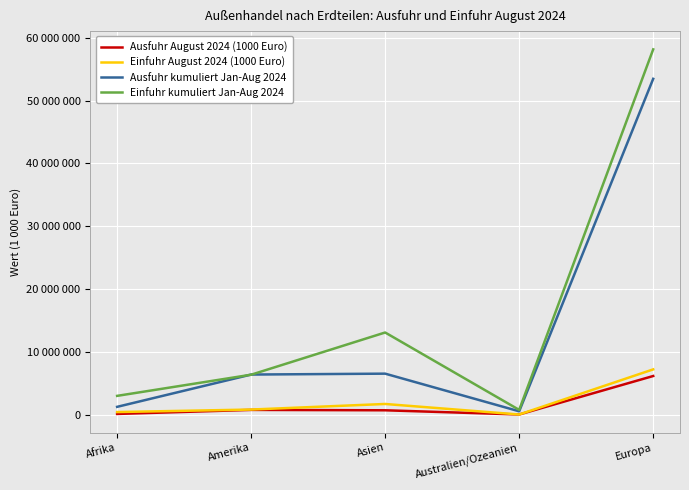

Does the chart display data point markers on the line(s)?

No